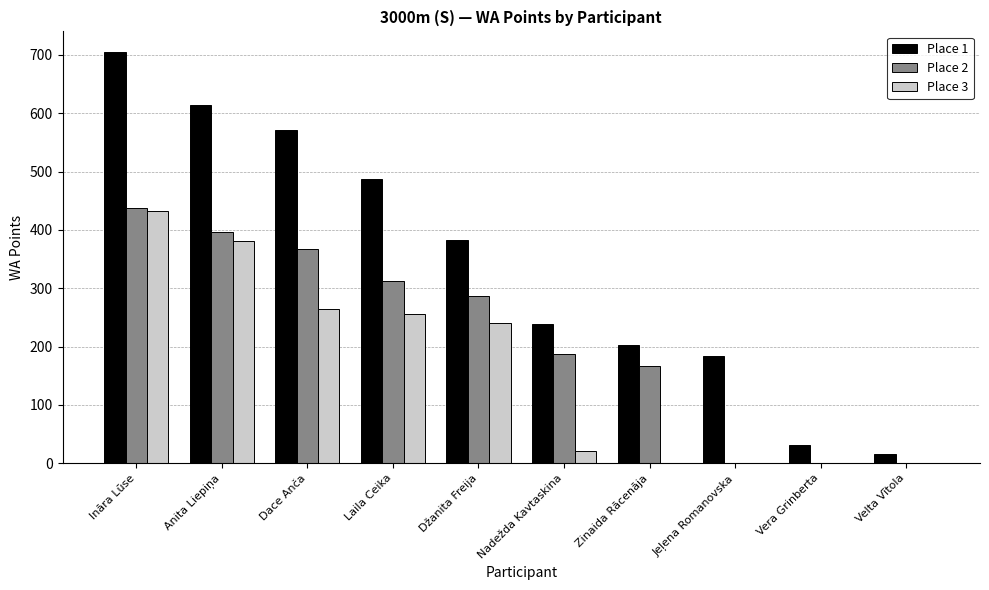

Which category has the highest value in the Place 1 series?

Ināra Lūse